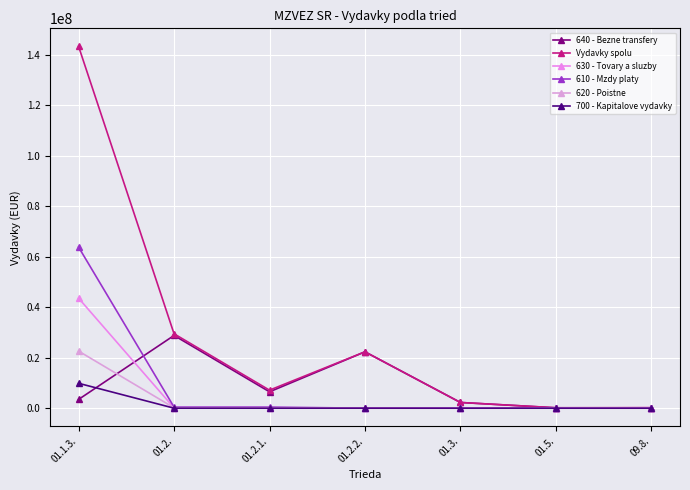

At which label does 630 - Tovary a sluzby first exceed 91712?

01.1.3.